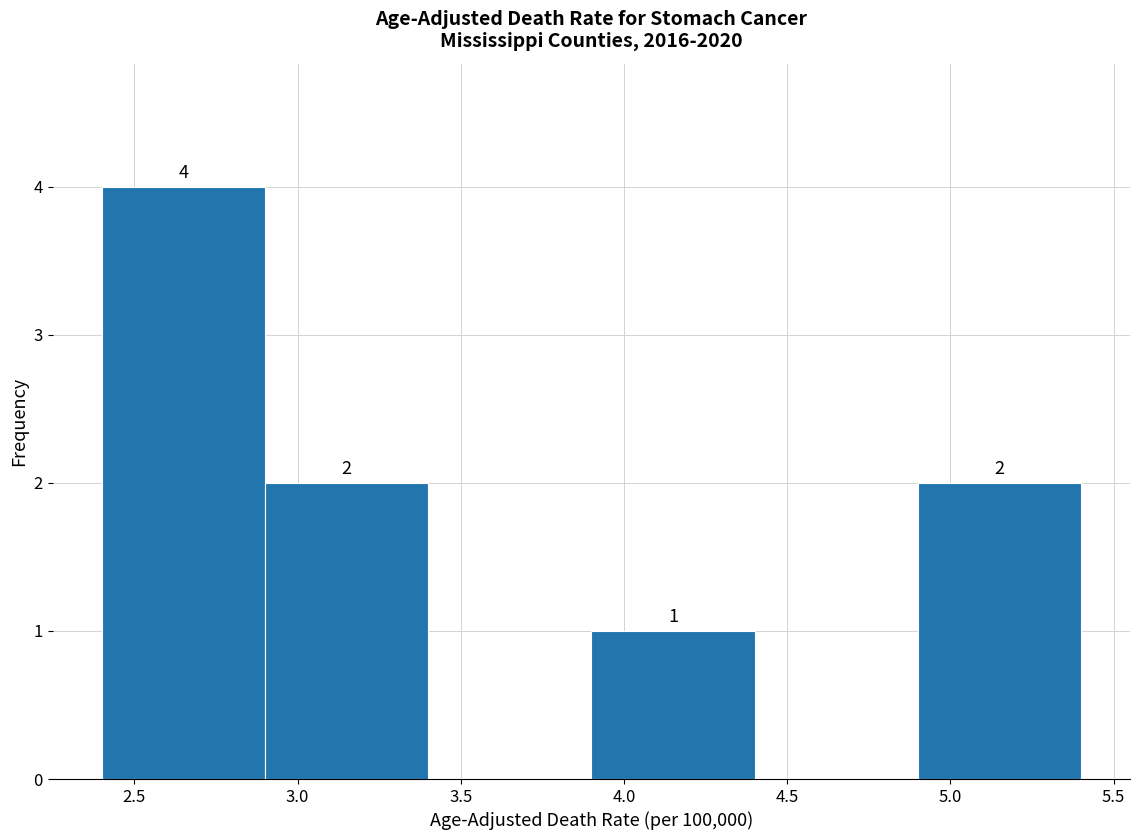

Over which range of the x-axis is the bar tallest?

2.4 to 2.9